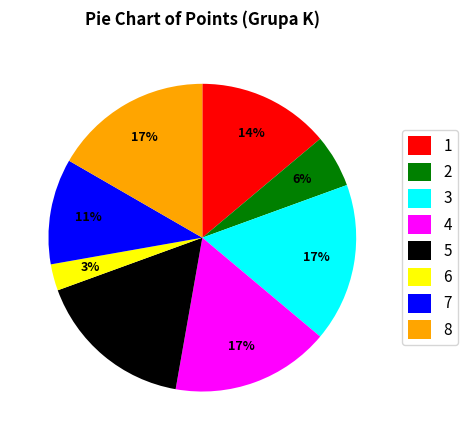

To the nearest percent, what is the difference between the largest and smallest slice percentages?

14%